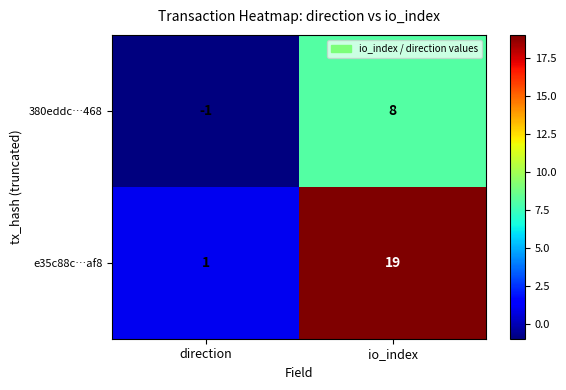

What is the difference between the highest and lowest values at io_index?

11